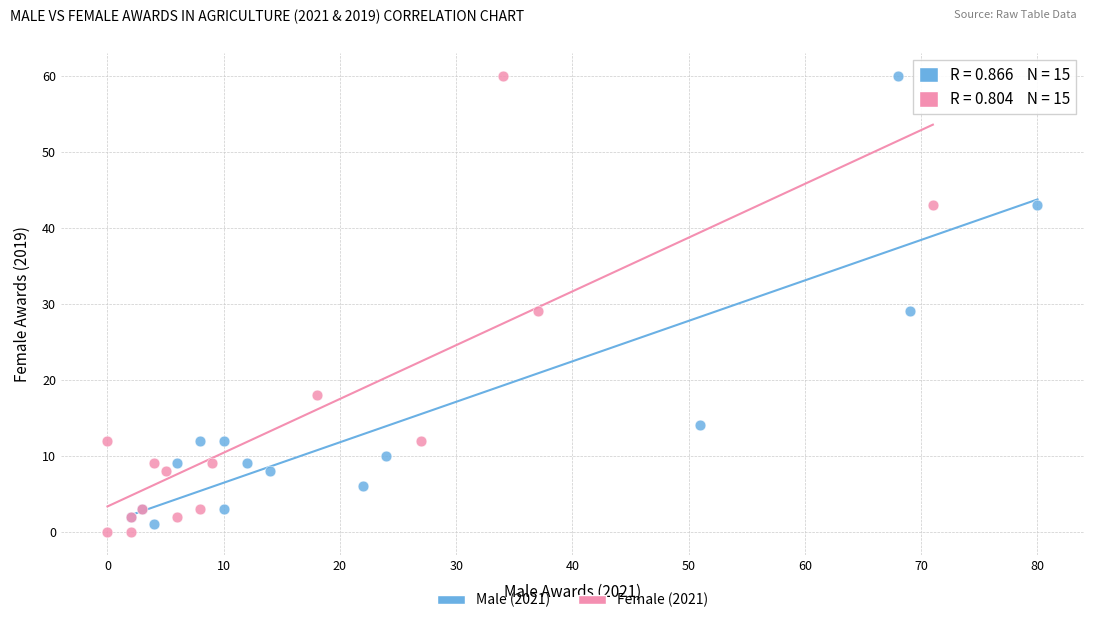

What are all the series names shown in the legend?

Male (2021), Female (2021)